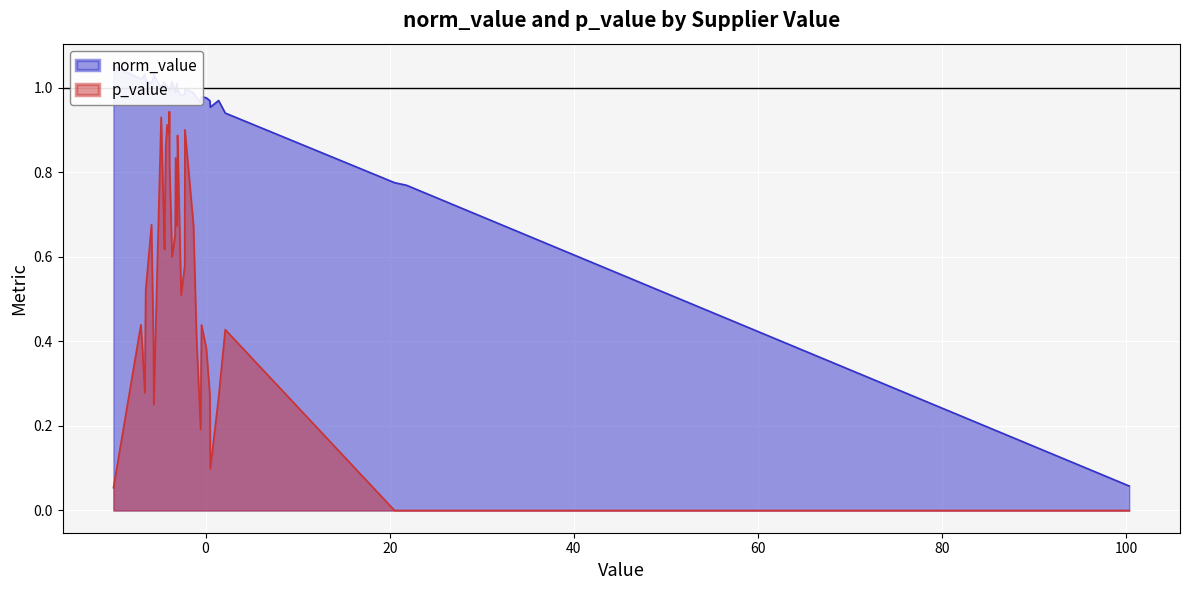

What is the sum of all p_value values?

20.2